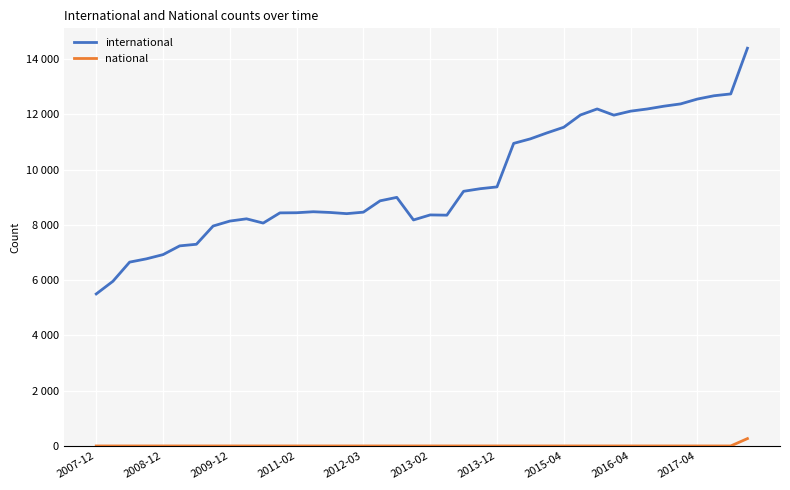

True or false: international has more than 2 interior local peaks.

True